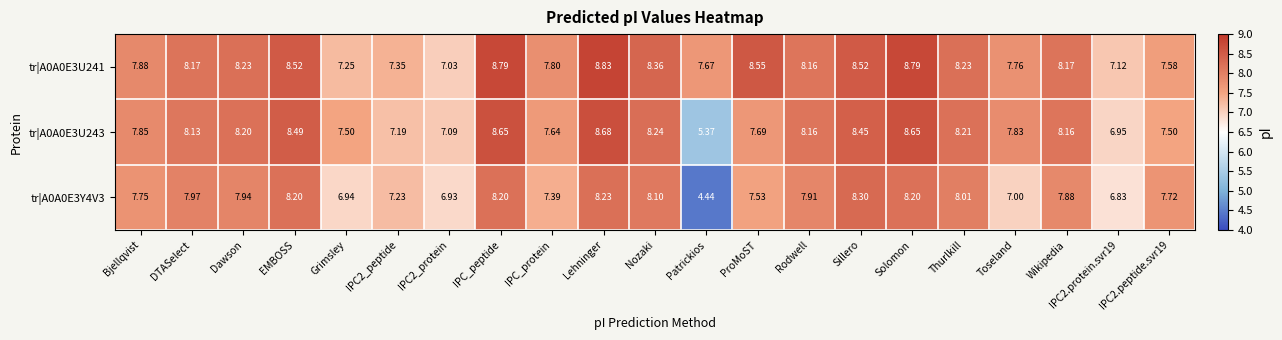

At which category is the sum across all series the highest?

Lehninger